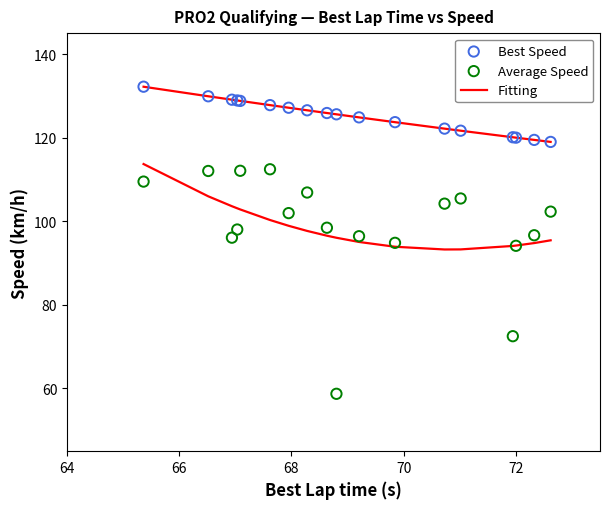

Which series contains the highest Y value?

Best Speed